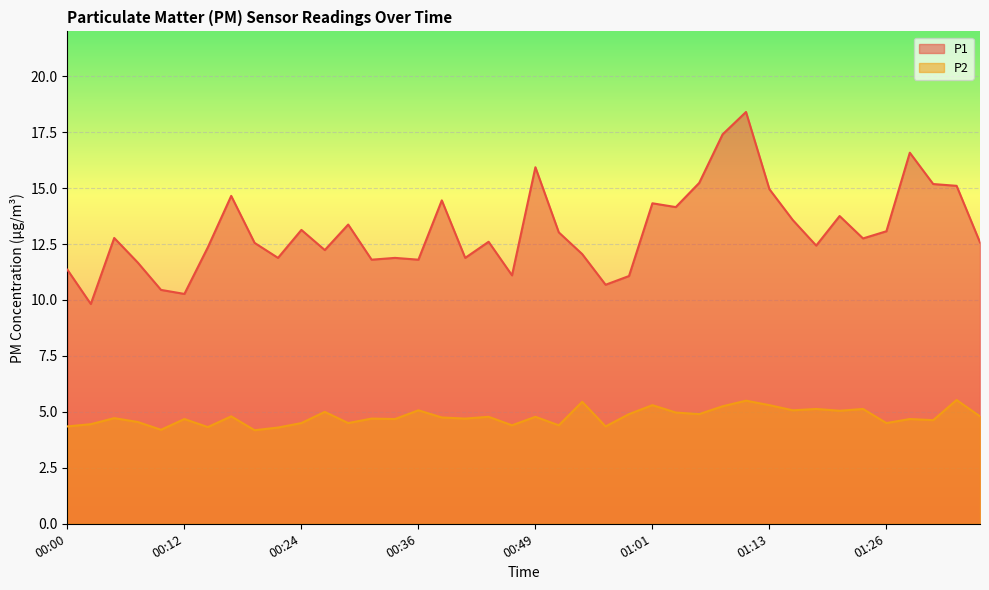

What is the value of the P2 point at the 4th from the left?

4.5